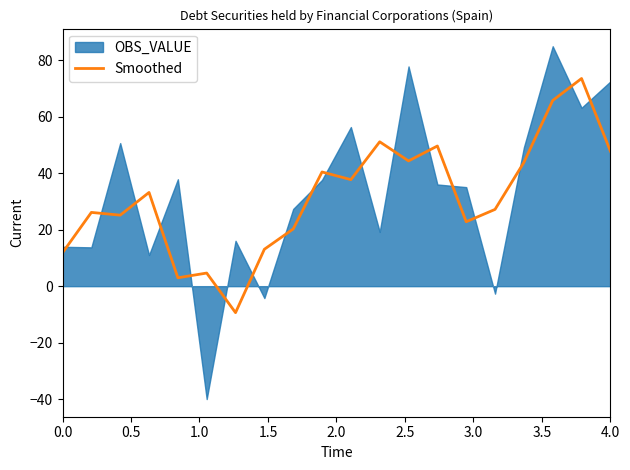

What is the minimum value for Smoothed?

-9.4